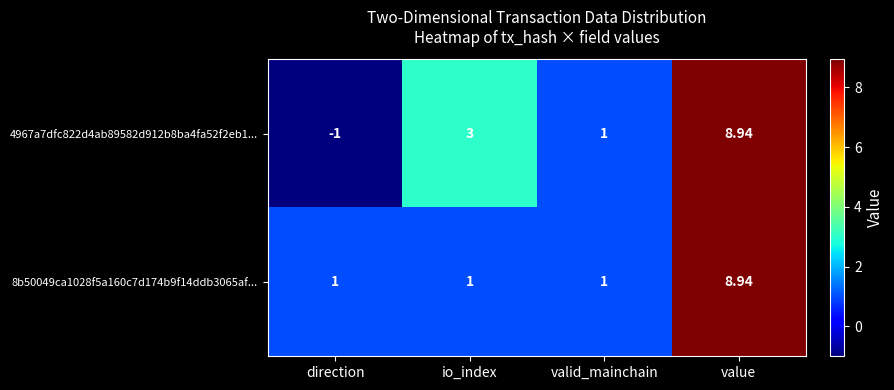

How many distinct data groups are displayed?

2